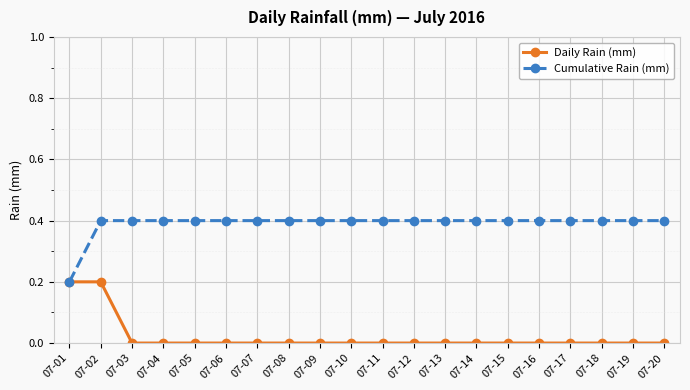

Between 07-02 and 07-13, which series saw the biggest shift?

Daily Rain (mm)